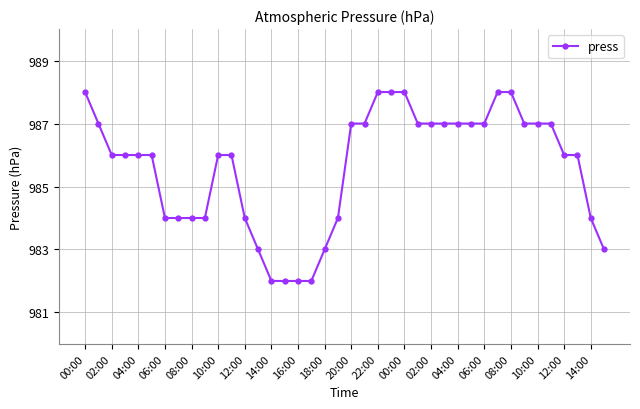

What is the value of the 38th point from the left?

986